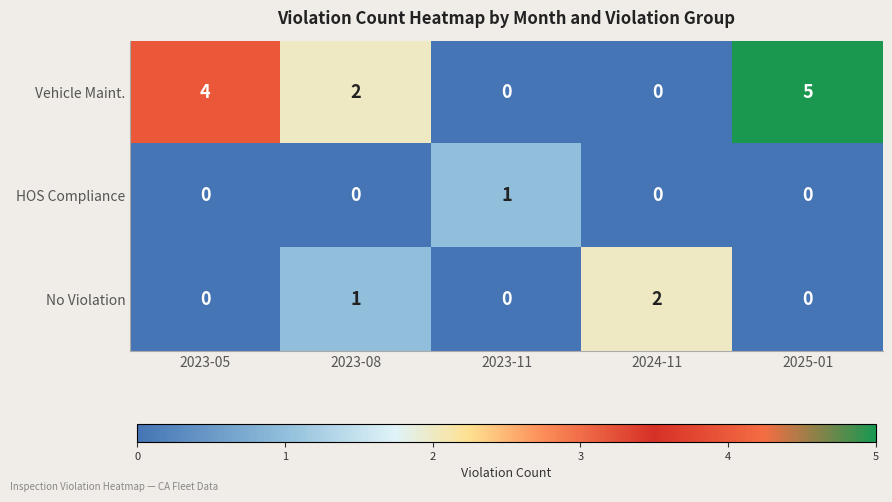

Between 2023-05 and 2023-11, which series saw the biggest shift?

Vehicle Maint.